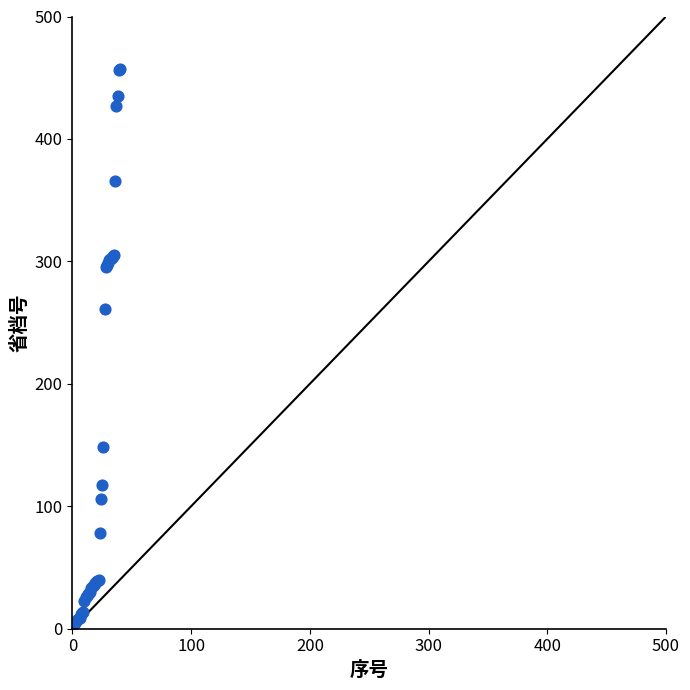

What Y value in the scatter plot is closest to 230?

261